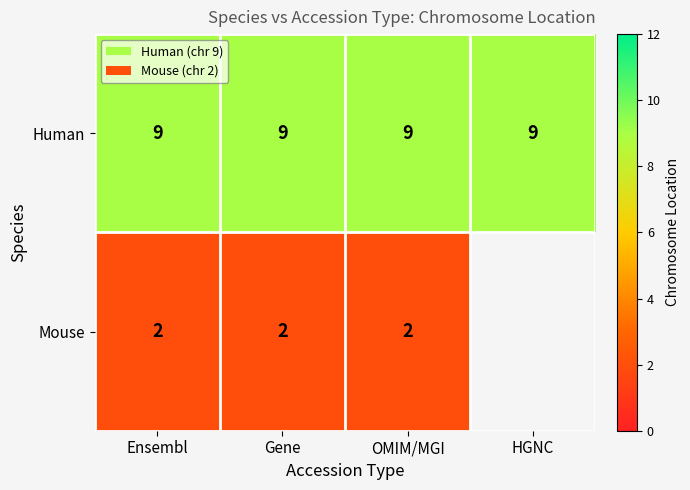

At Gene, list the series in order from largest to smallest.

Human, Mouse